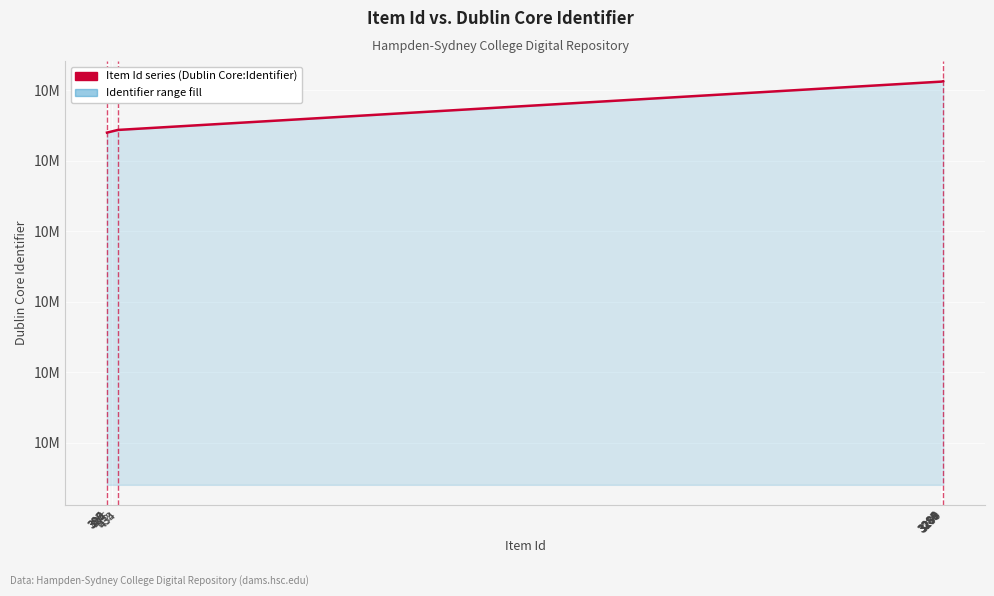

Does the chart display data point markers on the line(s)?

No